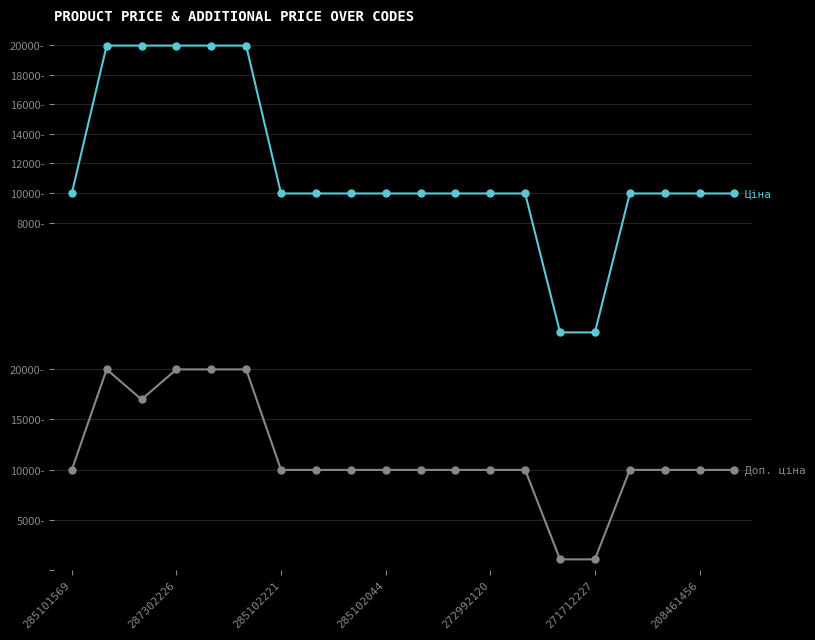

List the series in order of their peak value, highest first.

Ціна, Доп. ціна